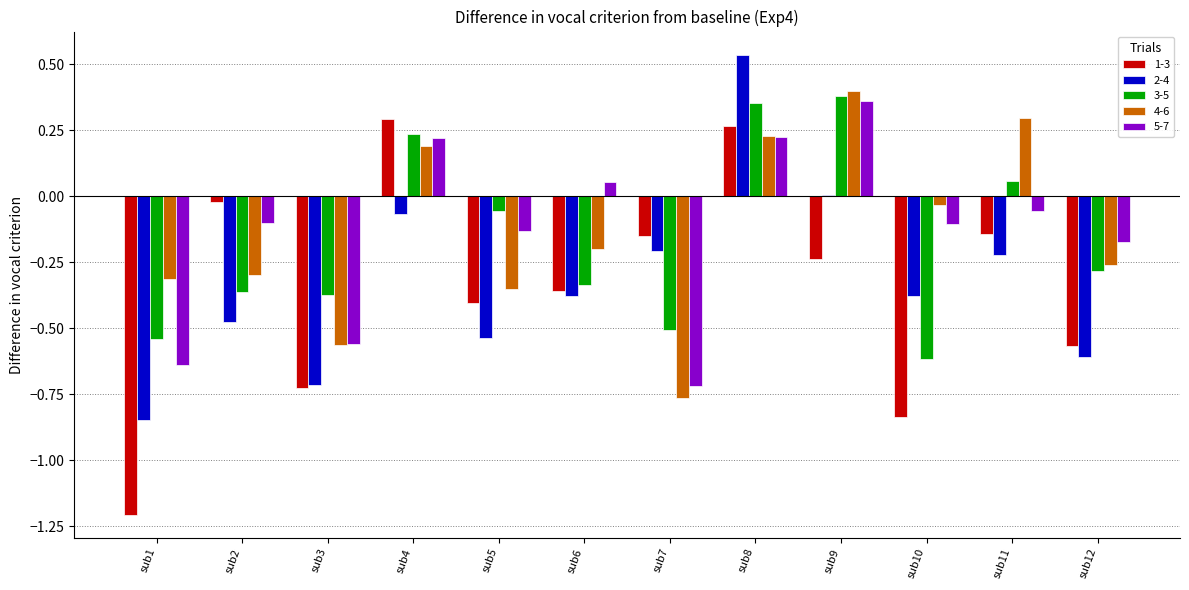

What is the difference between the 1-3 values at sub5 and sub1?

0.8